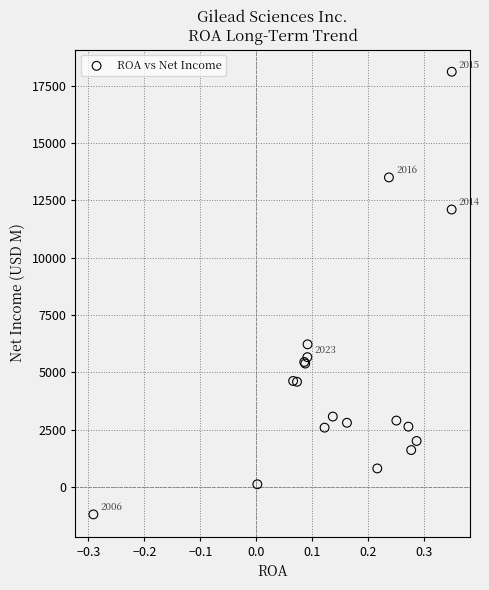

What Y value in the scatter plot is closest to 8459?

6225